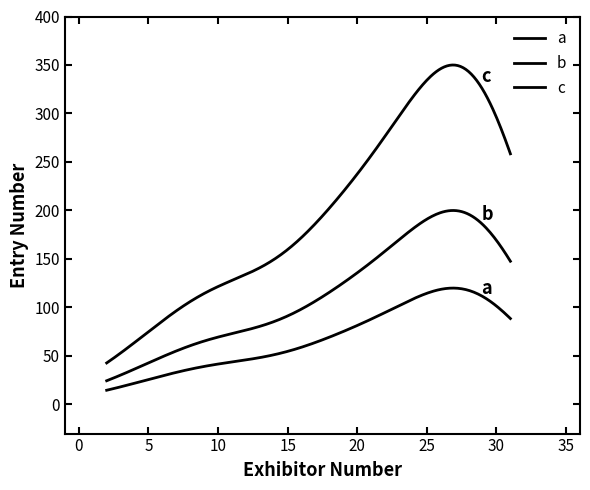

True or false: a has more than 1 points higher than both neighbors.

False